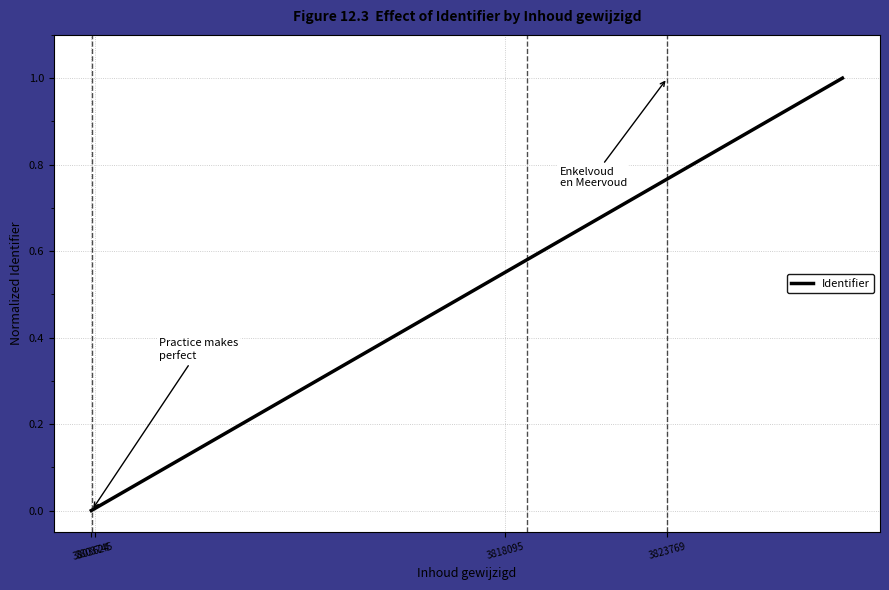

Which label corresponds to the smallest value in the chart?

3803624